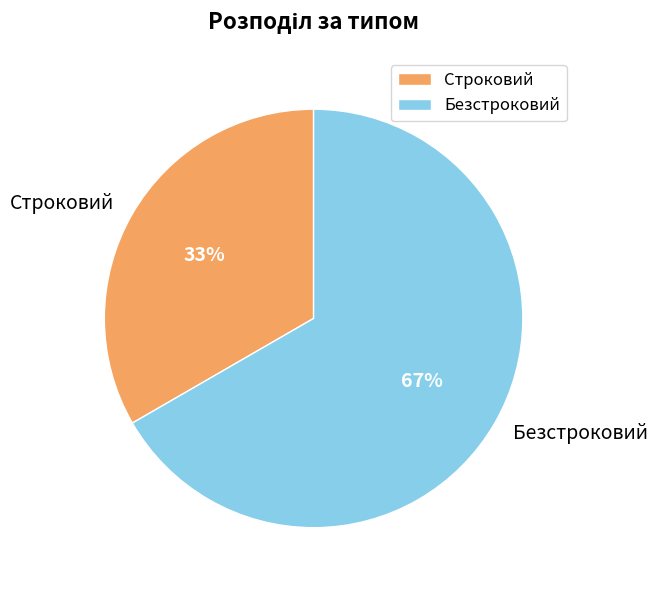

What percentage is the Строковий slice, to the nearest percent?

33%